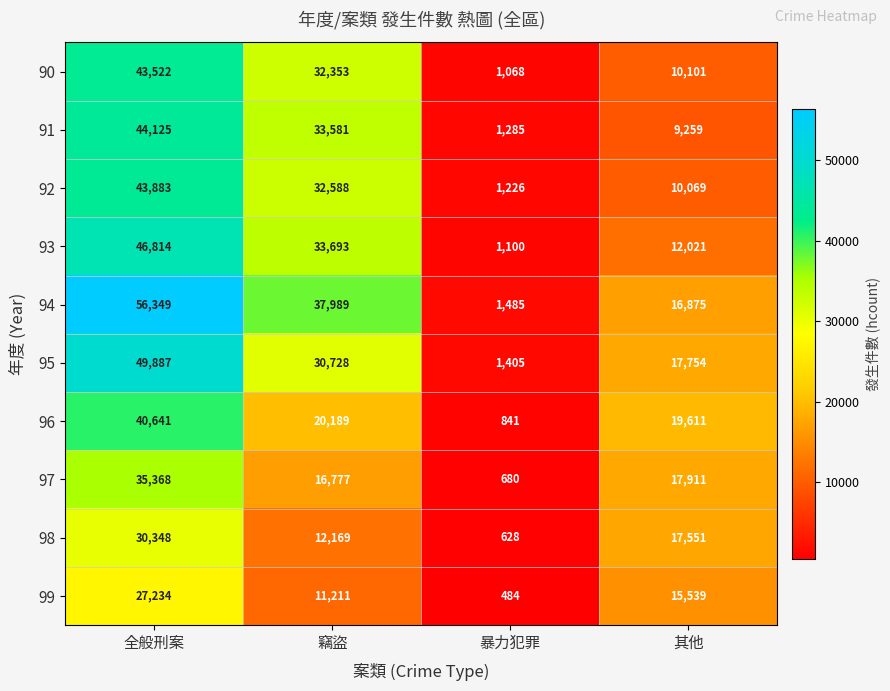

Where does the 96 series first go above 20189?

全般刑案